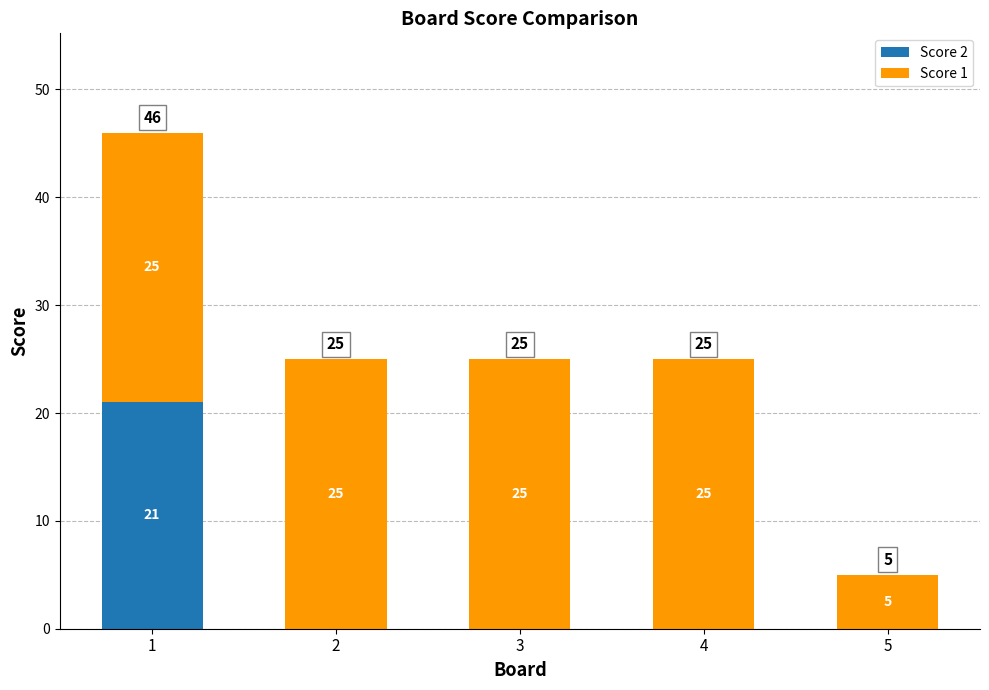

True or false: Score 2 has a value of 0 at 4.

True